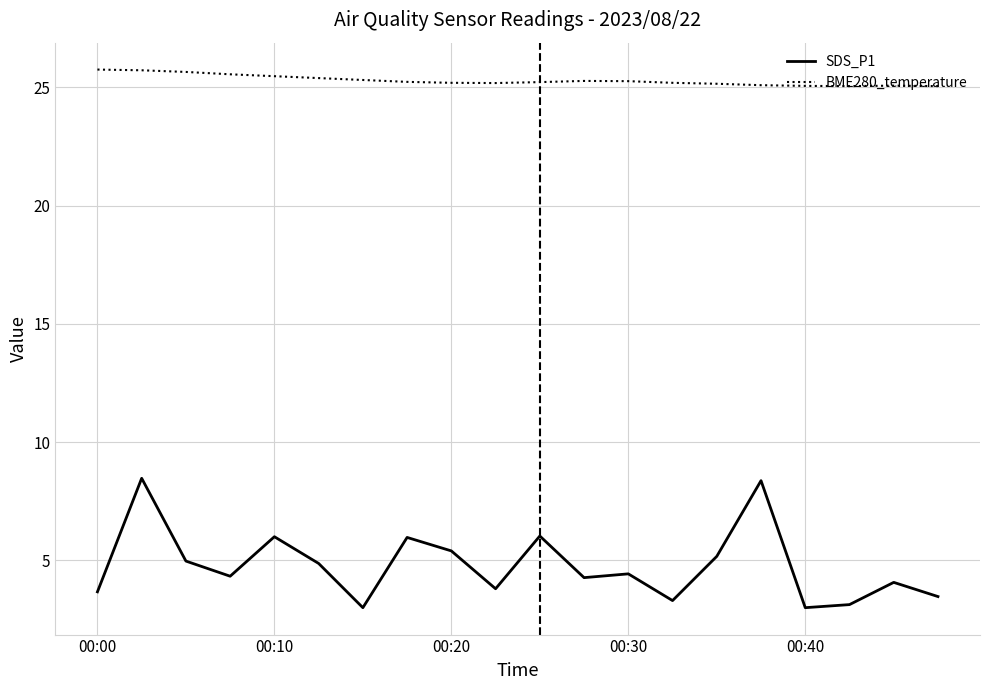

What is the highest value of the SDS_P1 series?

8.5